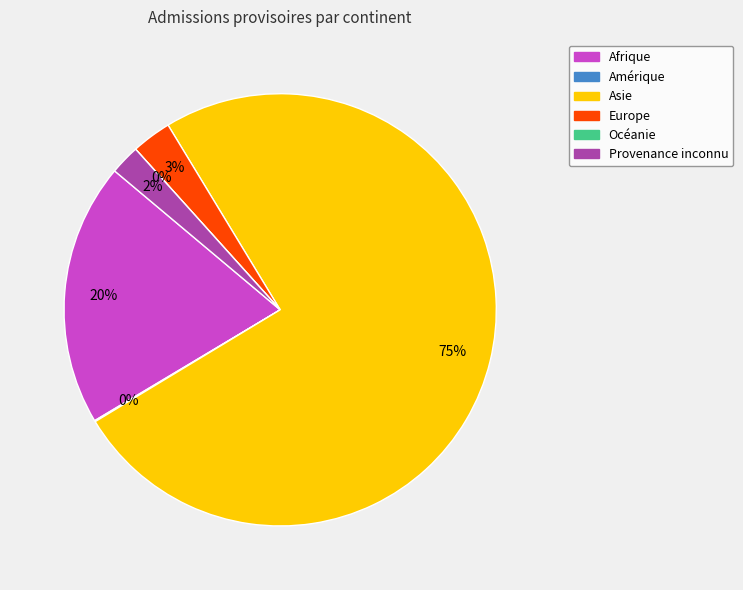

Is it true that Afrique is 32% of the pie?

False